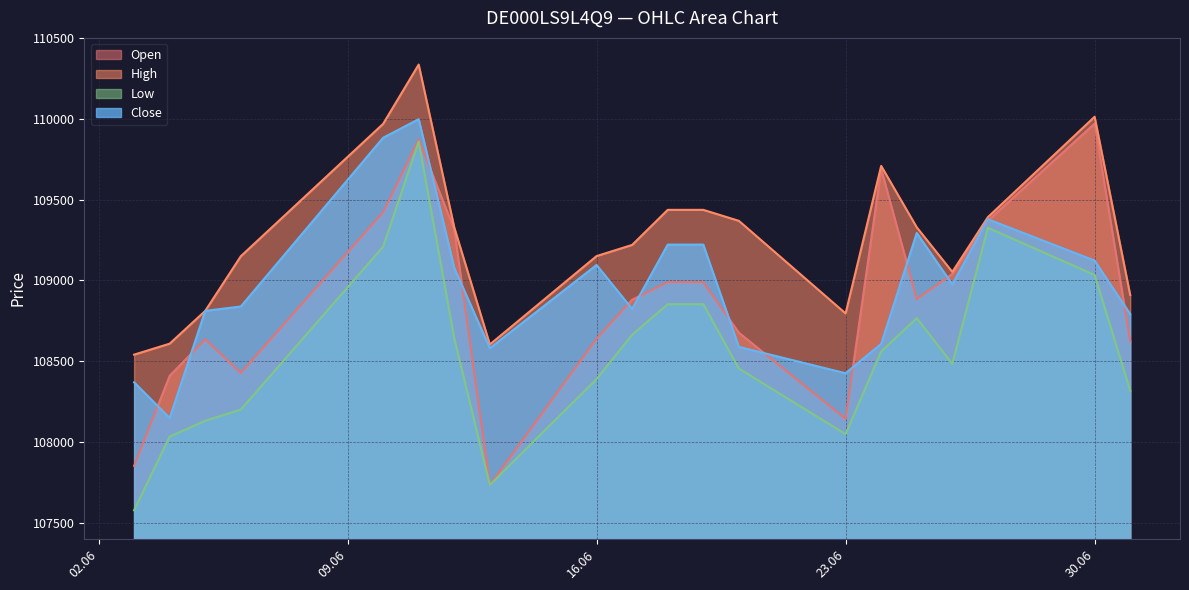

What is the total value across all series at 12.06.2025?

436359